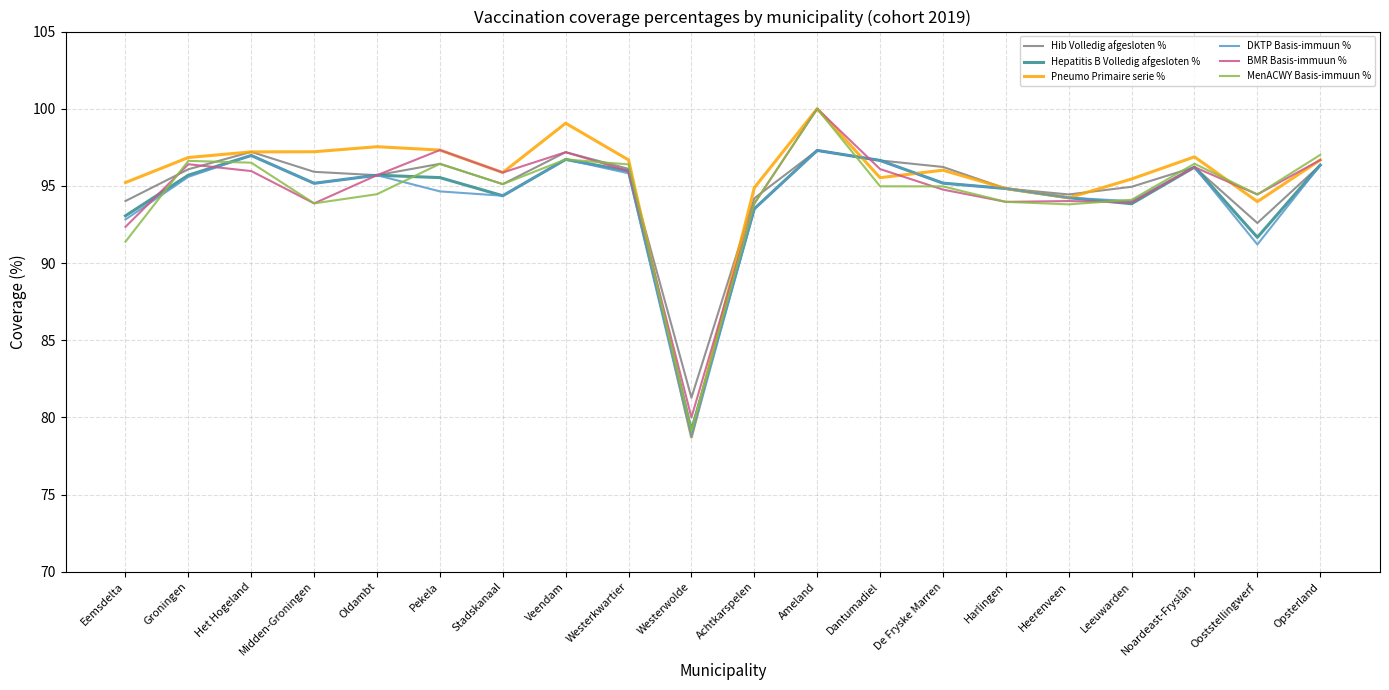

True or false: Hib Volledig afgesloten % has a value of 92.6 at Ooststellingwerf.

True